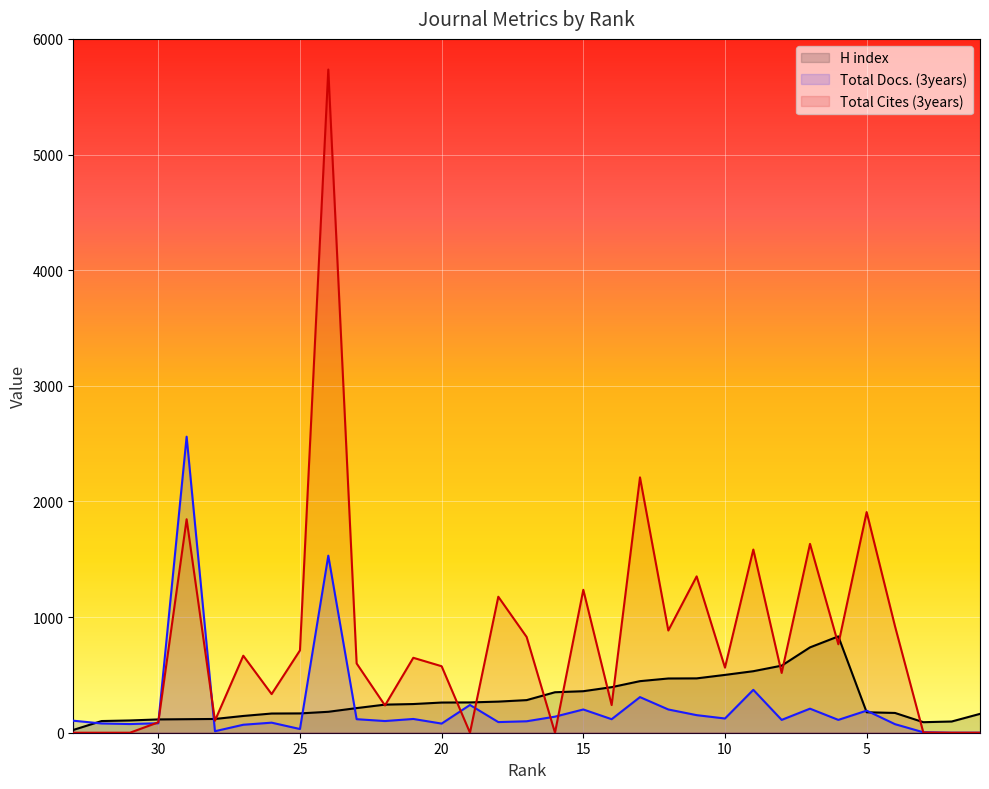

What is the difference between the maximum and minimum values in the Total Cites (3years) series?

5735